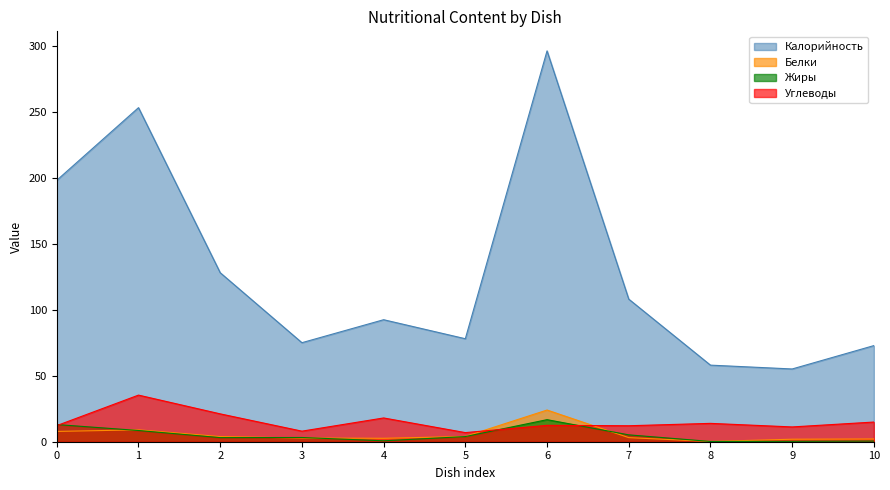

At how many categories does at least one series exceed 176?

3